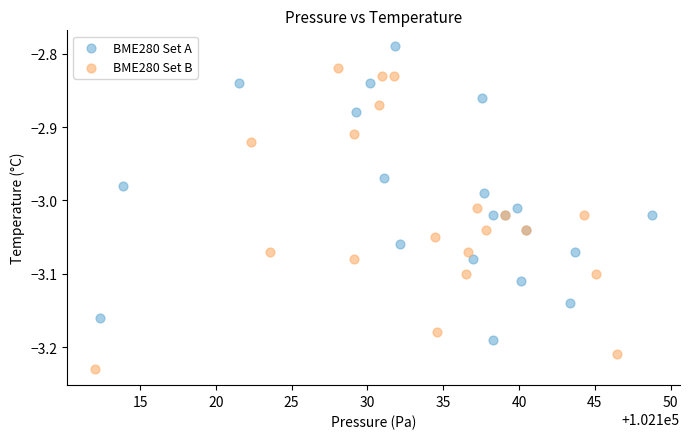

Which series reaches the minimum Y coordinate?

BME280 Set B